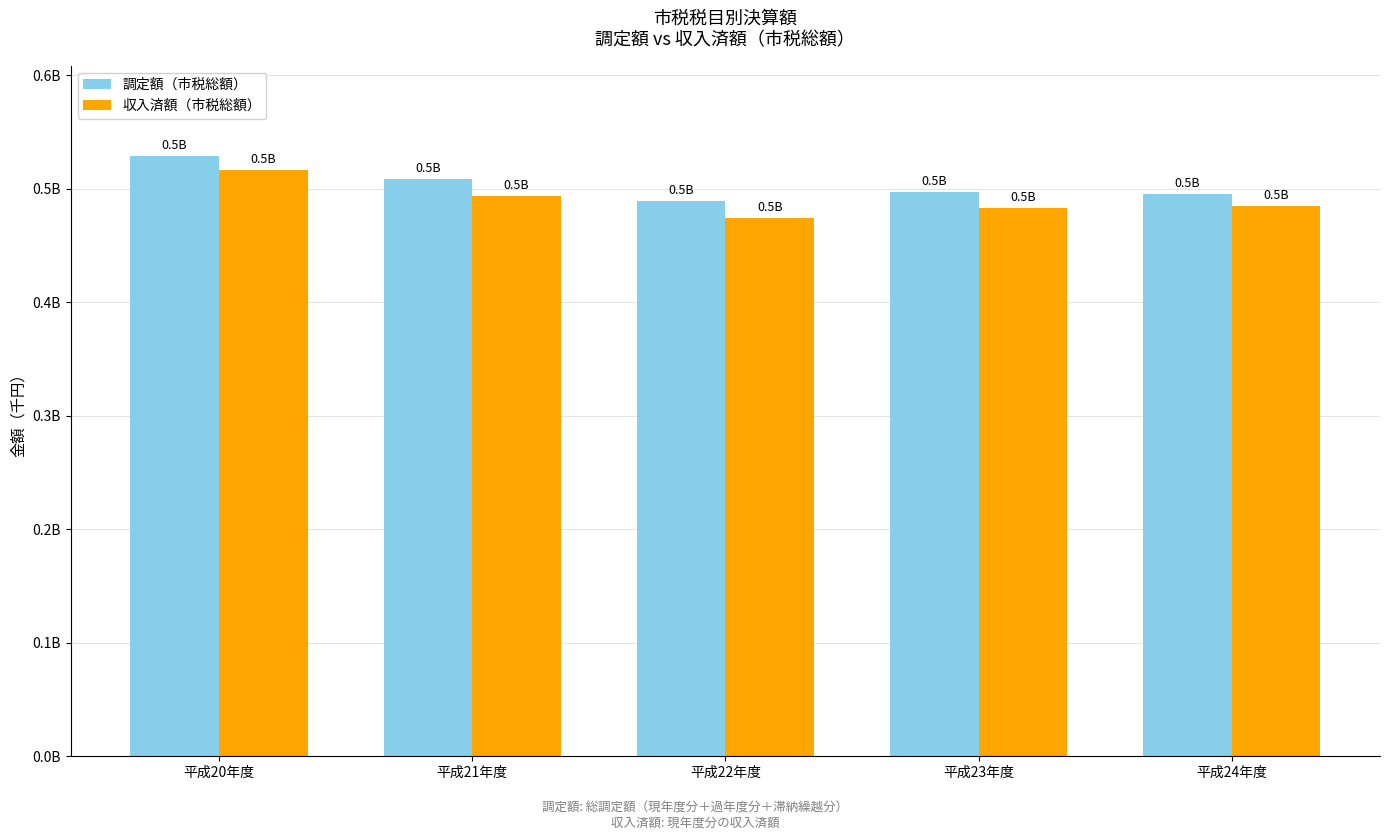

List the labels in order of 調定額（市税総額） value, largest first.

平成20年度, 平成21年度, 平成23年度, 平成24年度, 平成22年度